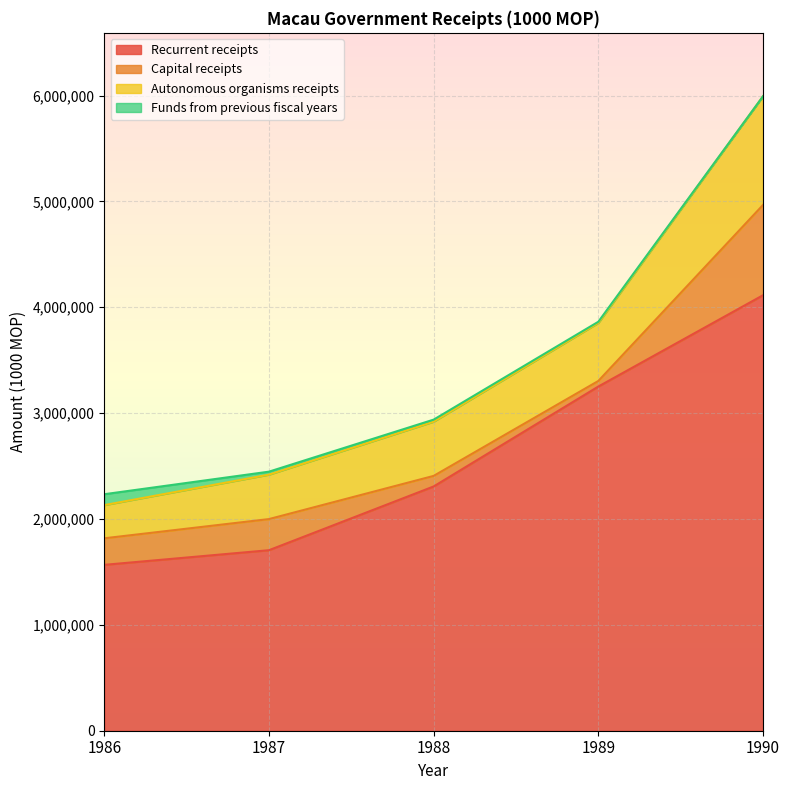

True or false: Autonomous organisms receipts has more than 0 points higher than both neighbors.

False